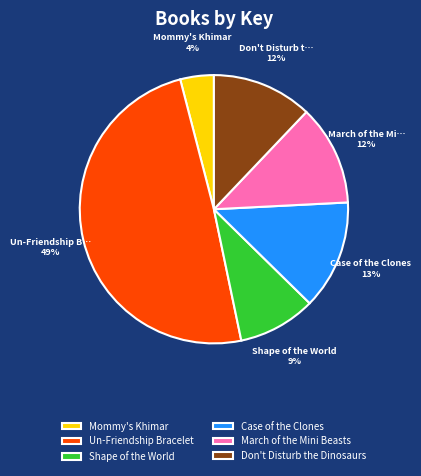

How many segments does this pie chart have?

6